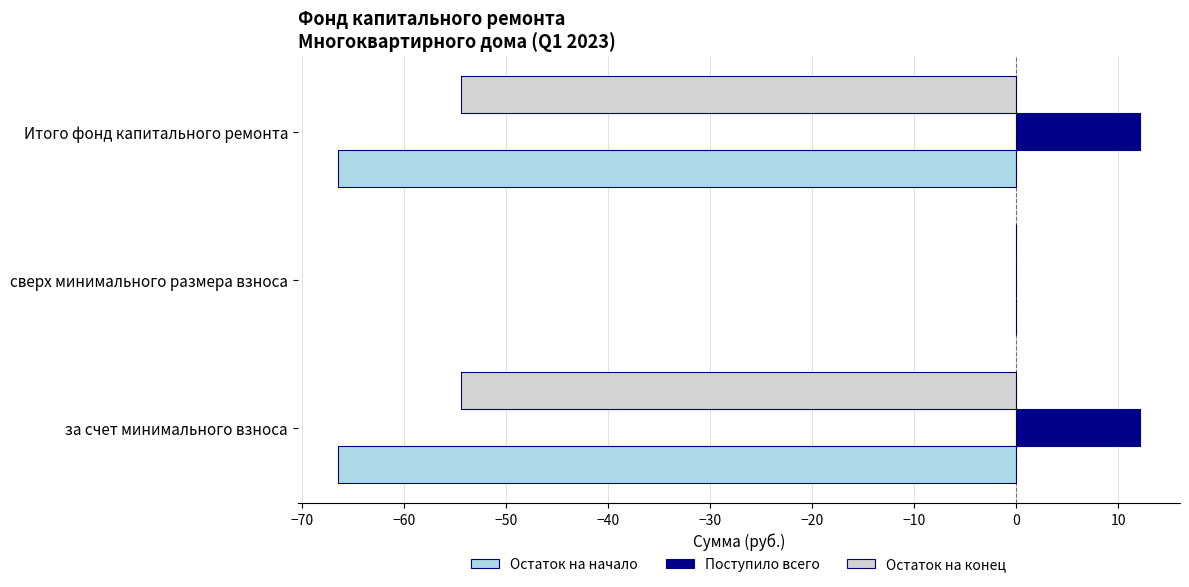

What is the maximum value shown in the chart?

12.1